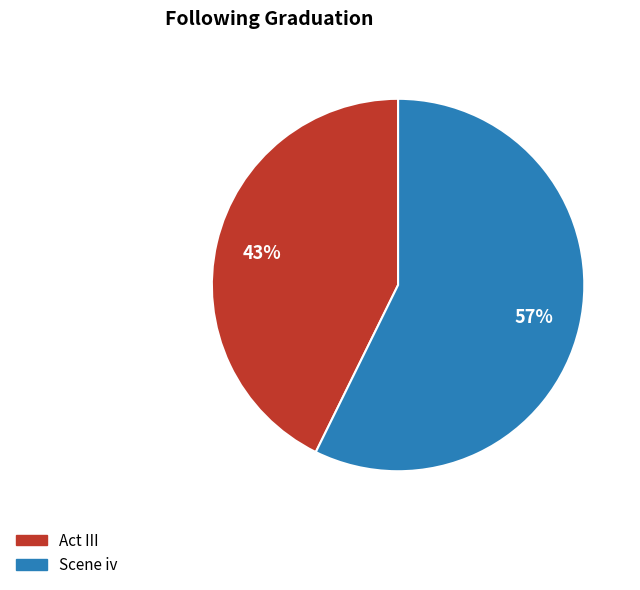

To the nearest percent, what portion does Act III represent?

43%